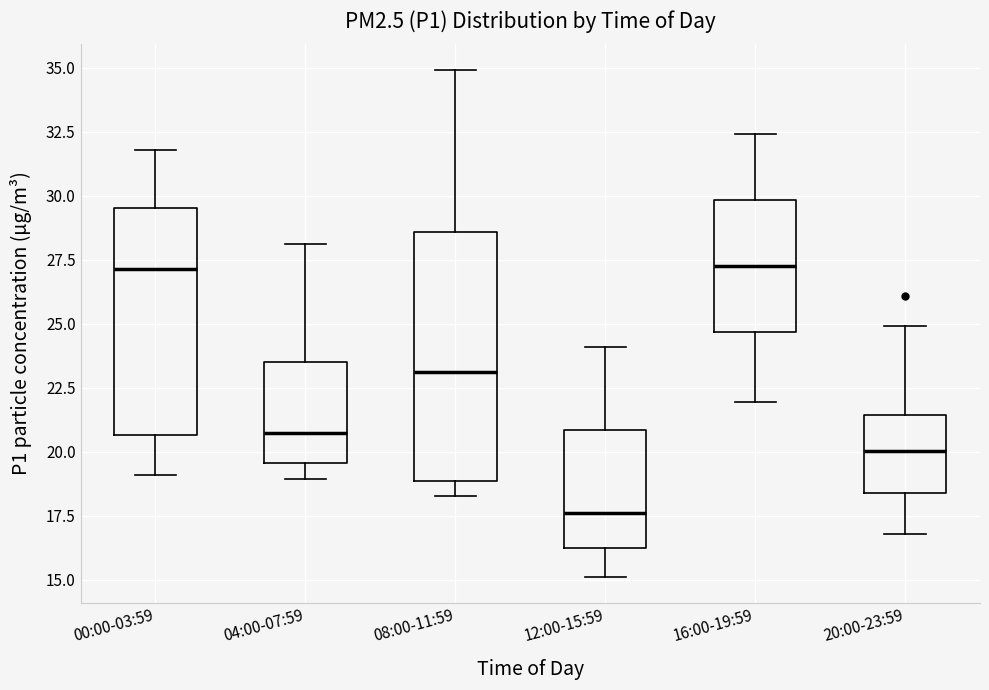

Which box's median line is the lowest?

12:00-15:59